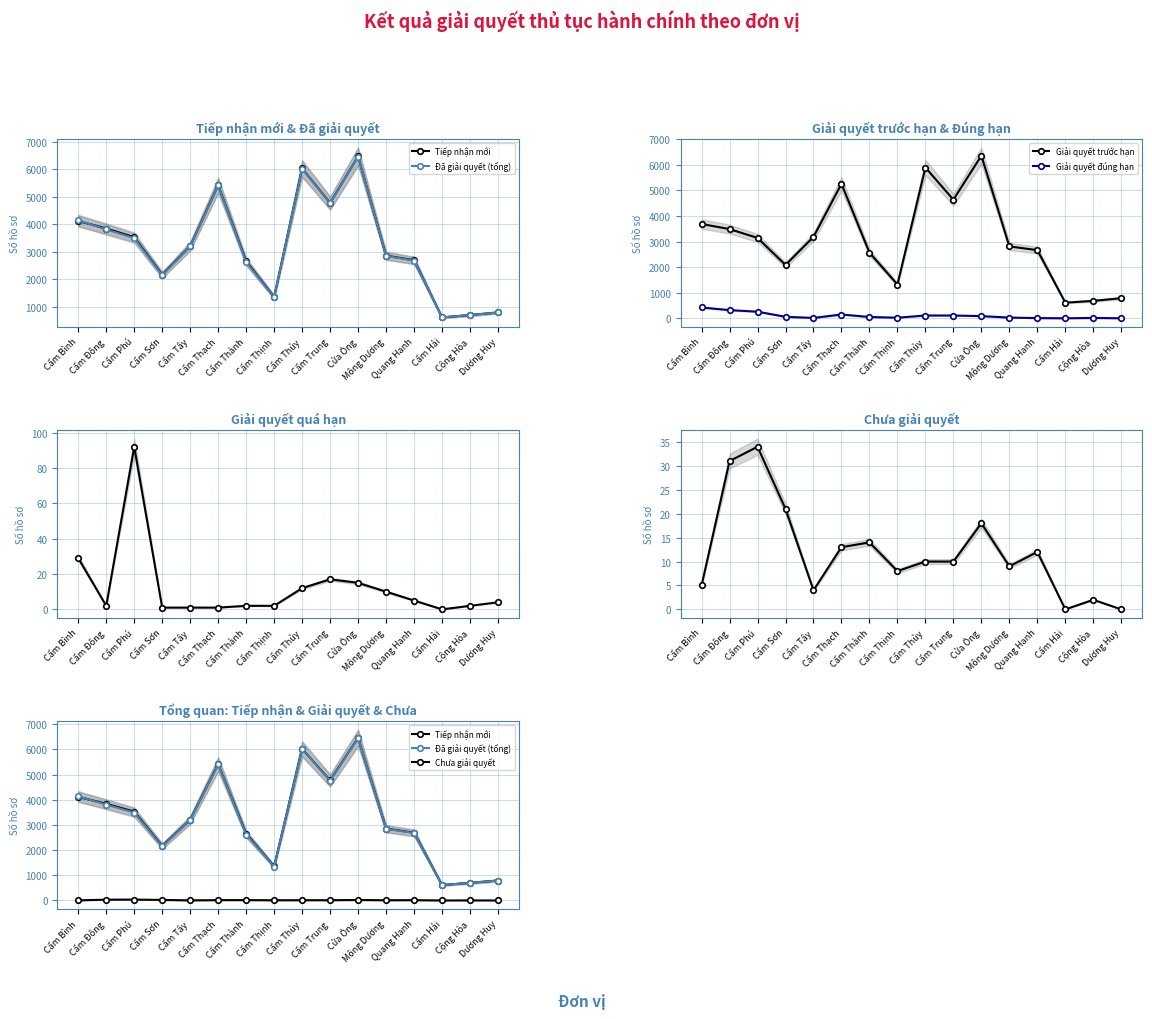

Is it true that Giải quyết đúng hạn equals 320 at Cẩm Đông?

True